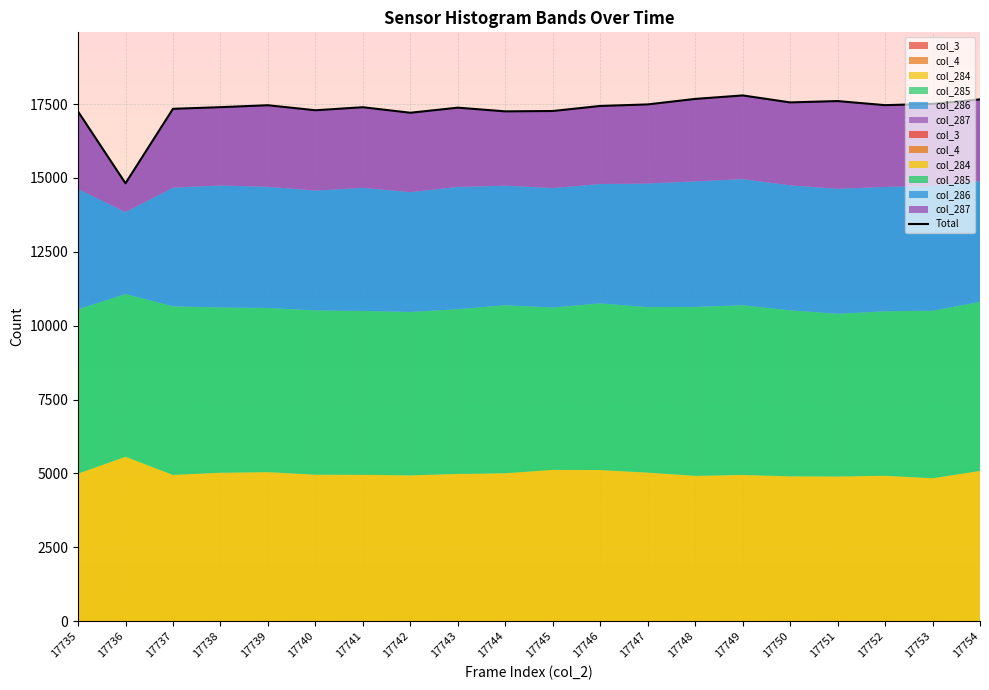

What is the smallest value displayed?

14818